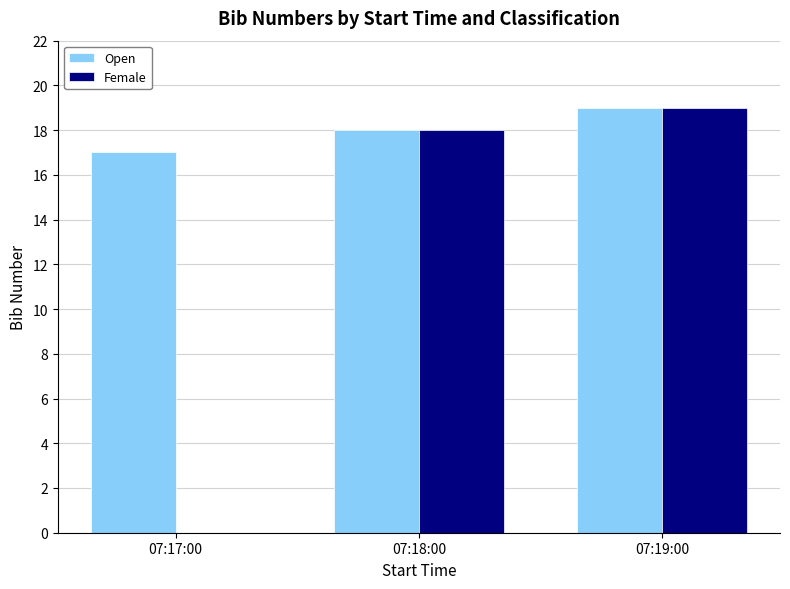

The Open series shows 19 at 07:19:00. True or false?

True